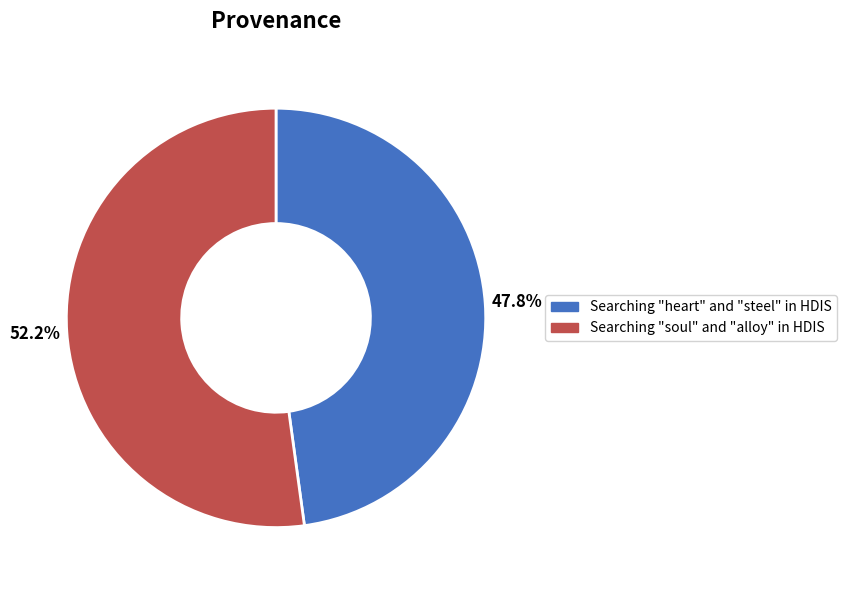

Count the number of slices in the pie.

2